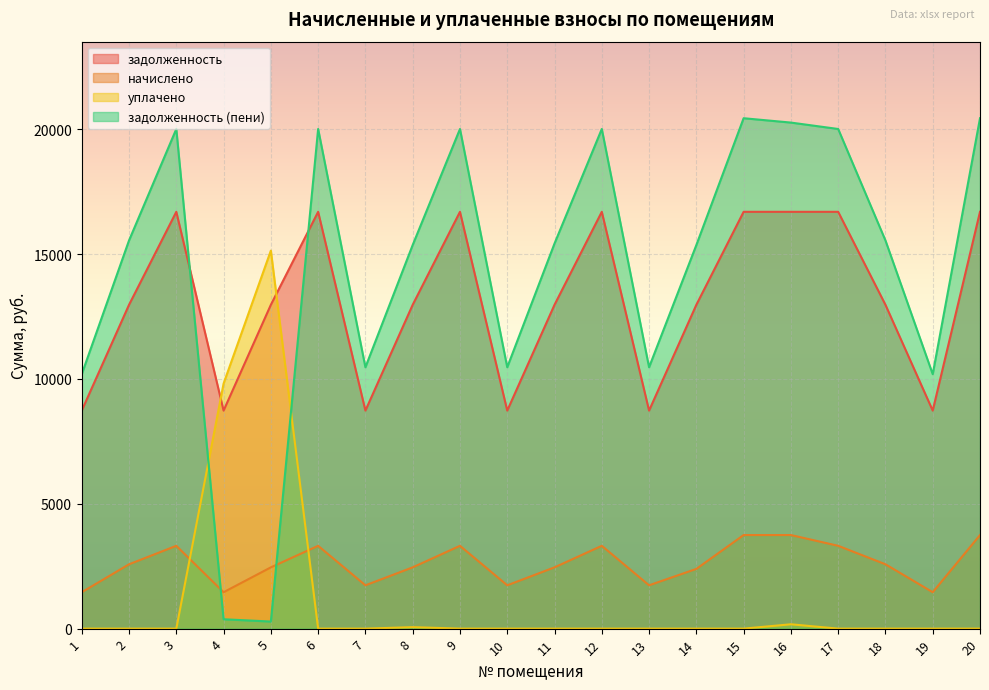

At 6, list the series in order from smallest to largest.

уплачено, начислено, задолженность, задолженность (пени)